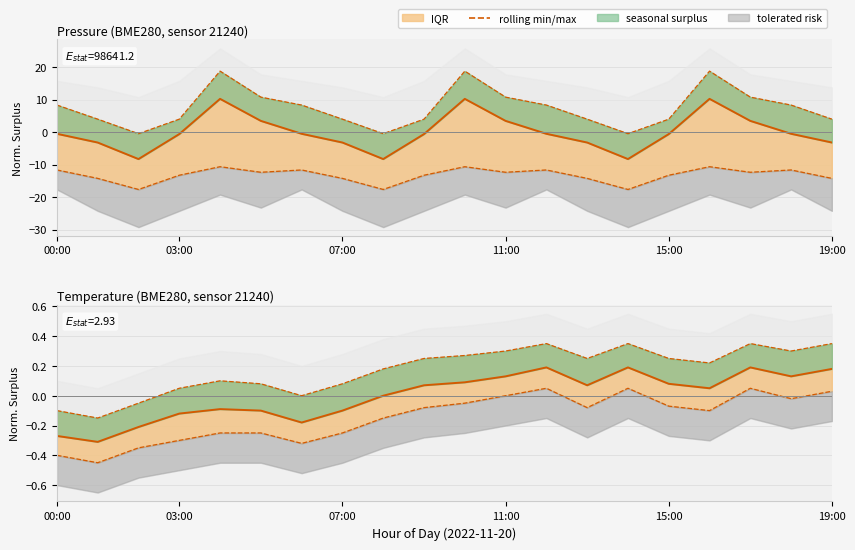

What is the label of the 13th point from the right?

07:00